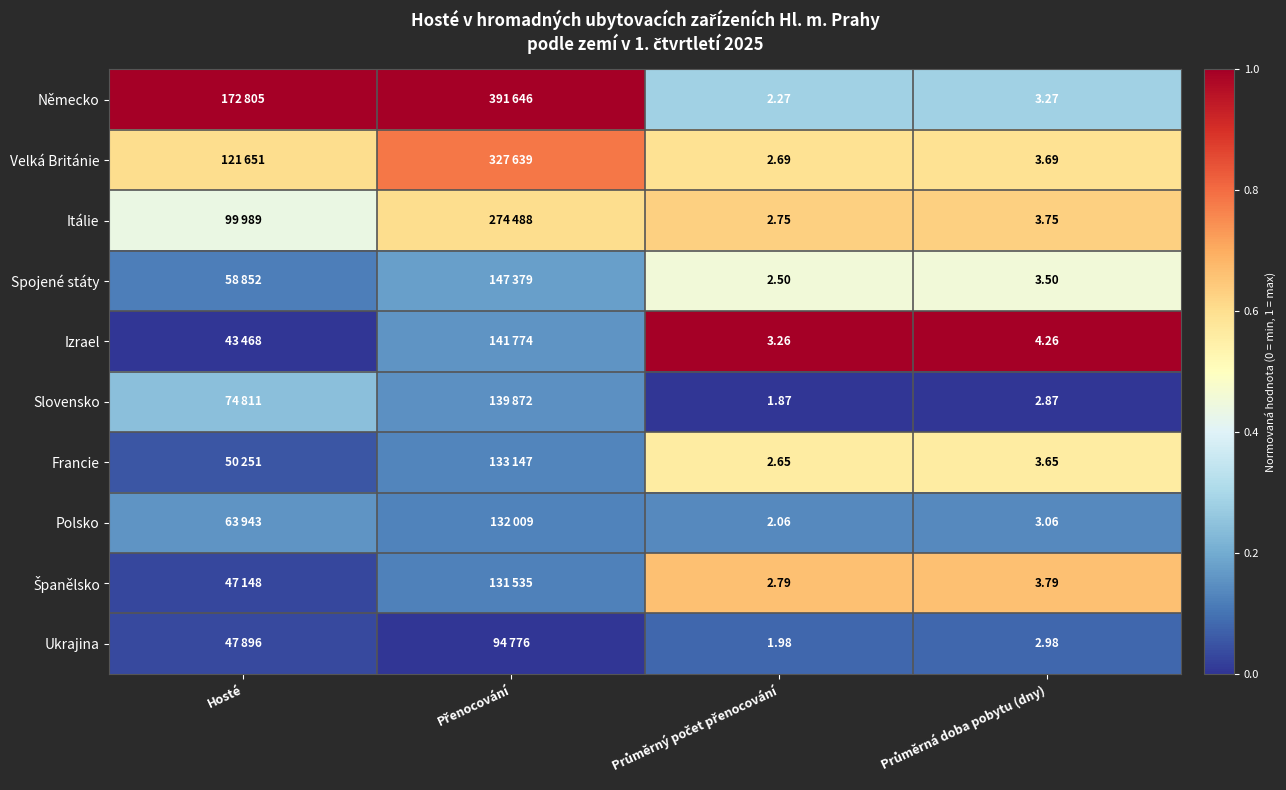

The Izrael series shows 0.2 at Přenocování. True or false?

True